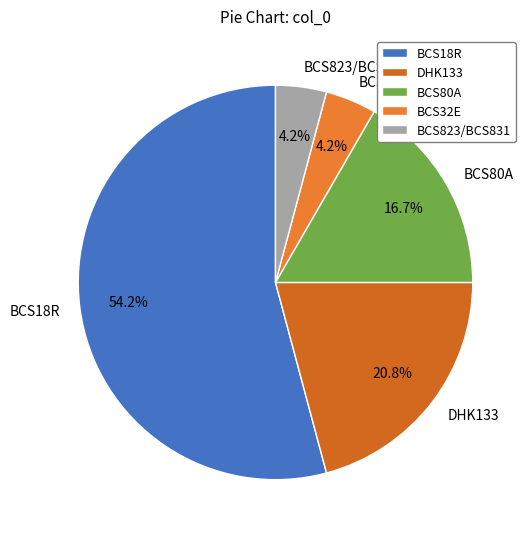

Between BCS80A and DHK133, which is larger?

DHK133